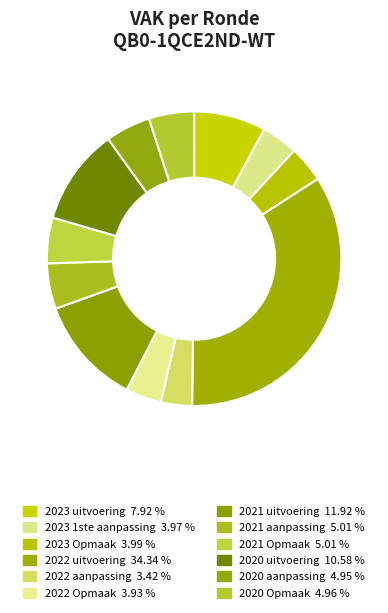

To the nearest percent, what is the combined percentage of 2023 Opmaak and 2022 uitvoering?

38%